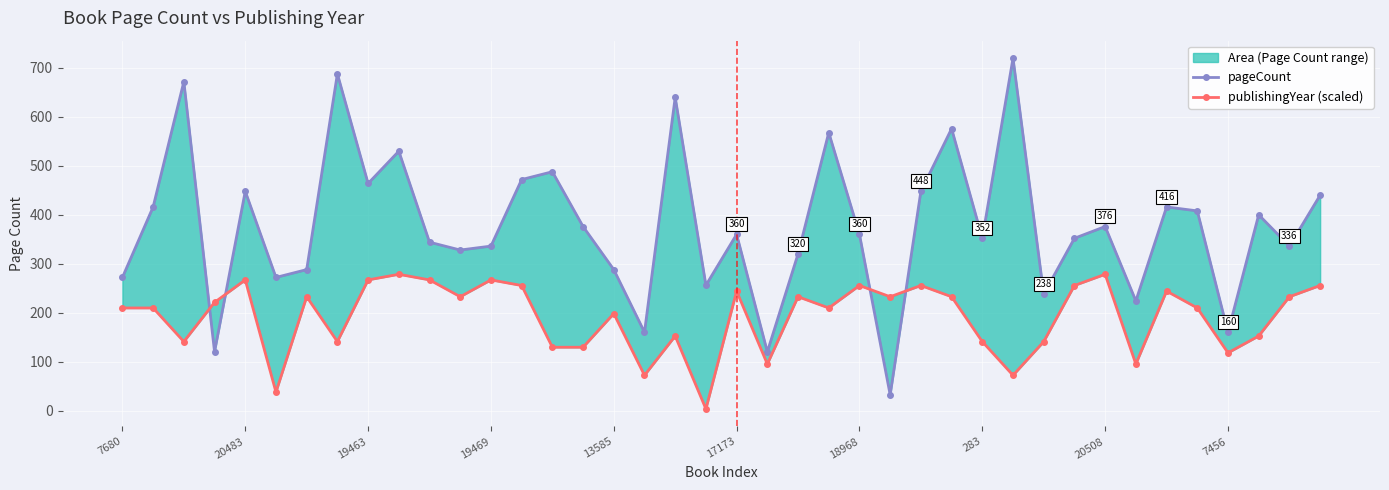

What is the spread (max minus min) of values at 10?

77.1